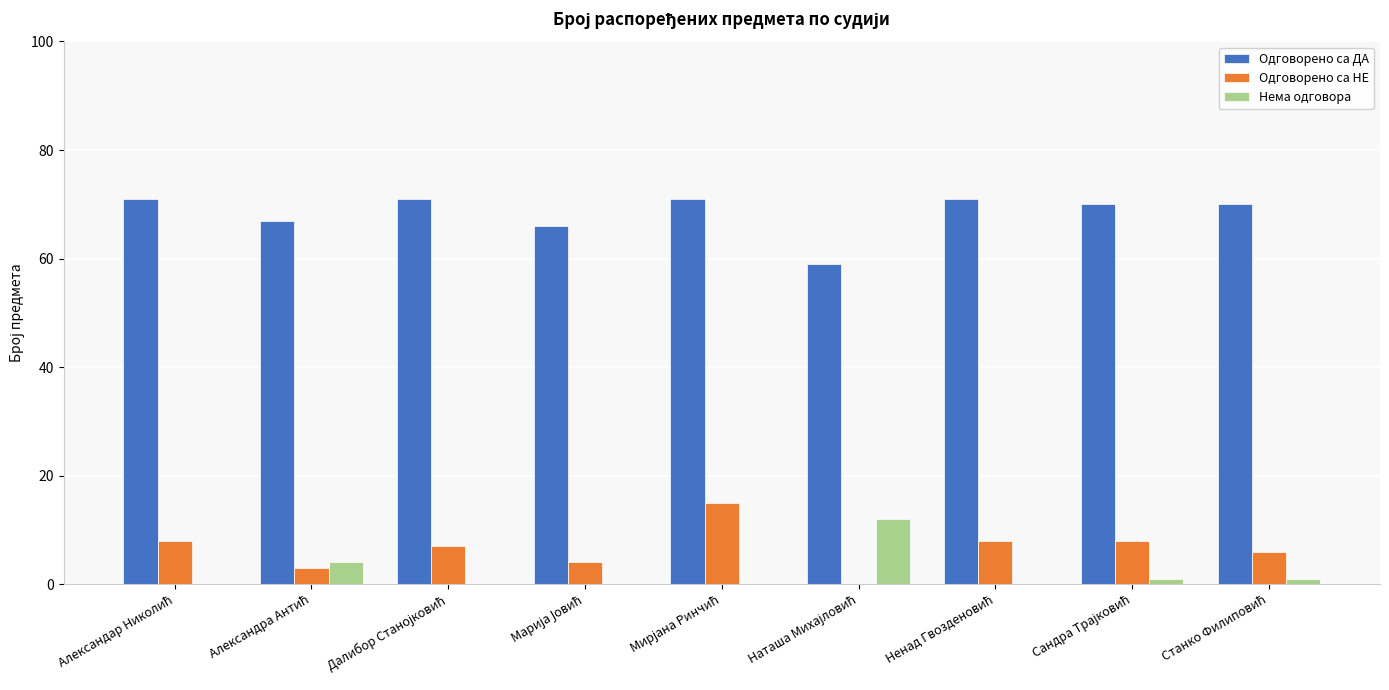

Which series has the largest total across all categories?

Одговорено са ДА